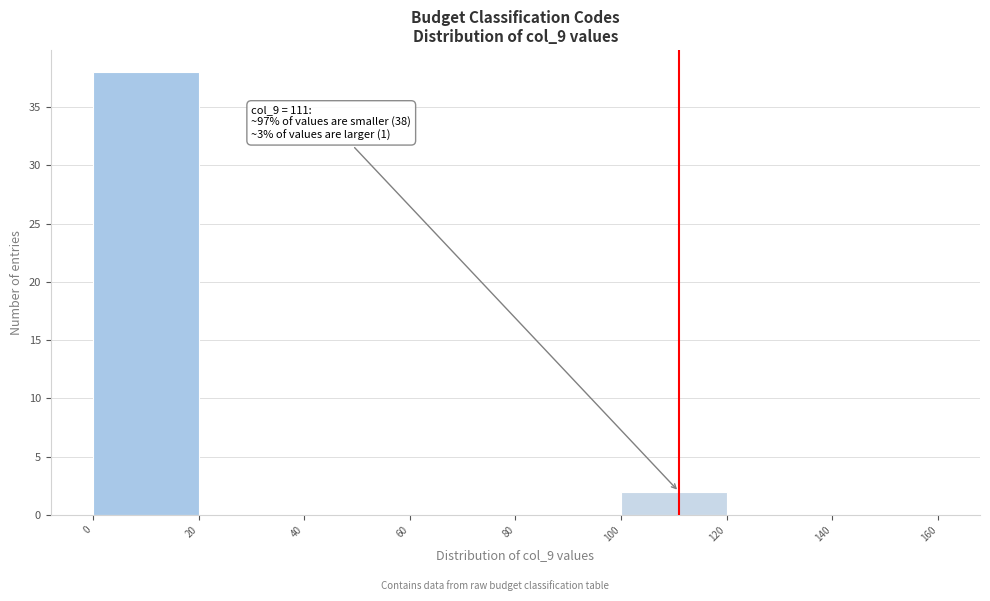

Which range on the x-axis has the tallest bar?

0 to 20